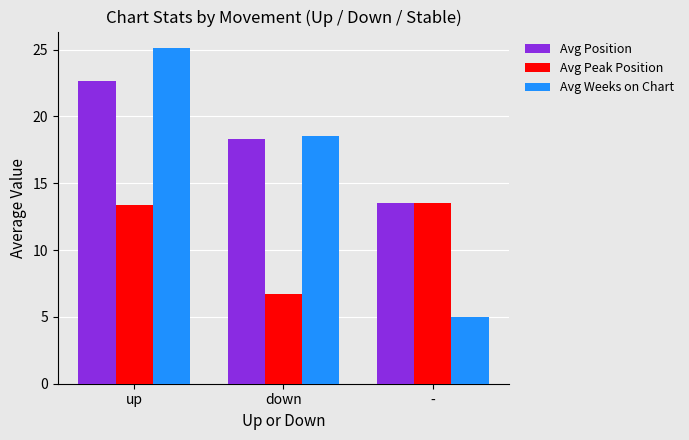

True or false: Avg Peak Position has a value of 18.9 at -.

False